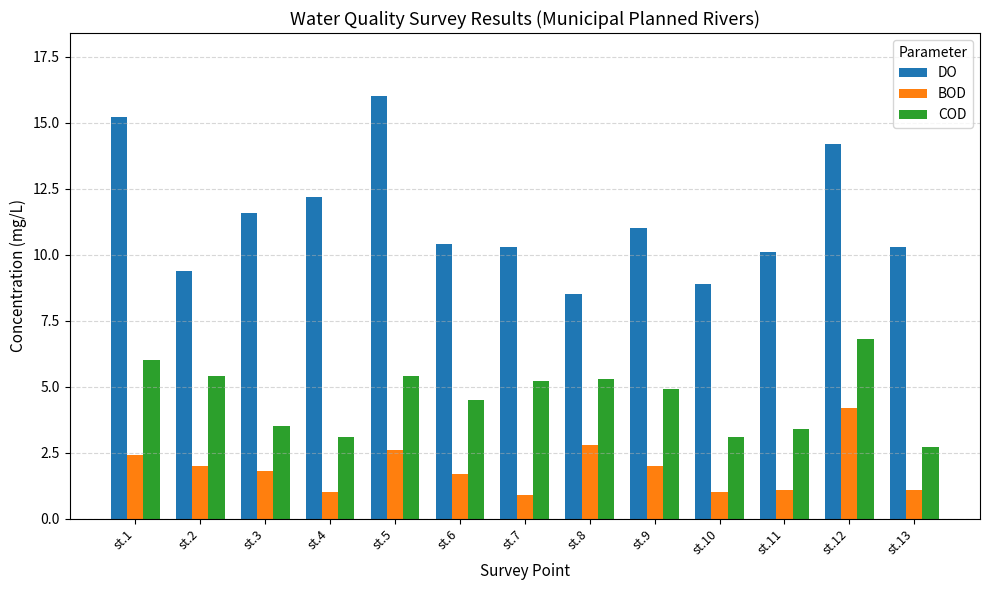

Which category has the lowest value in the COD series?

st.13